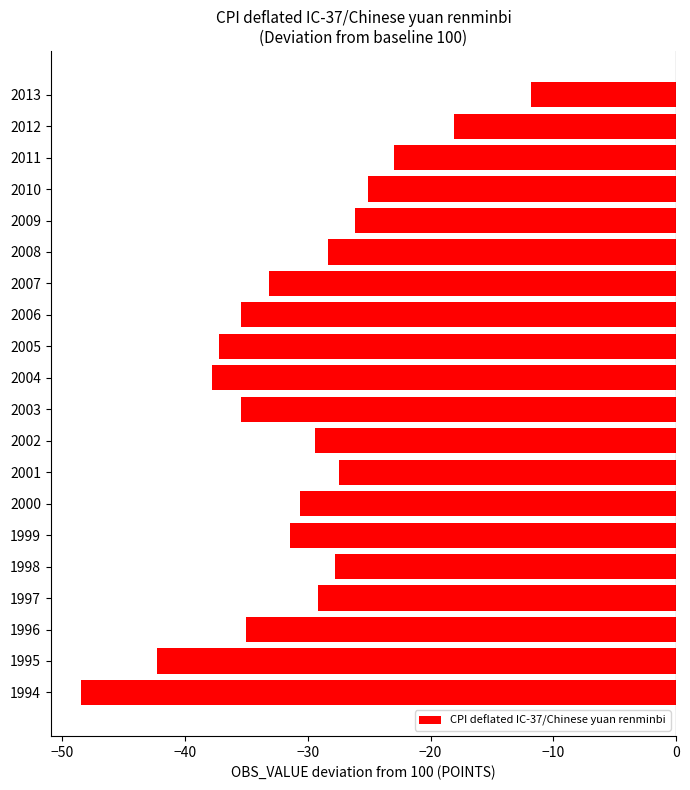

At which category does the chart reach its peak across all series?

2013